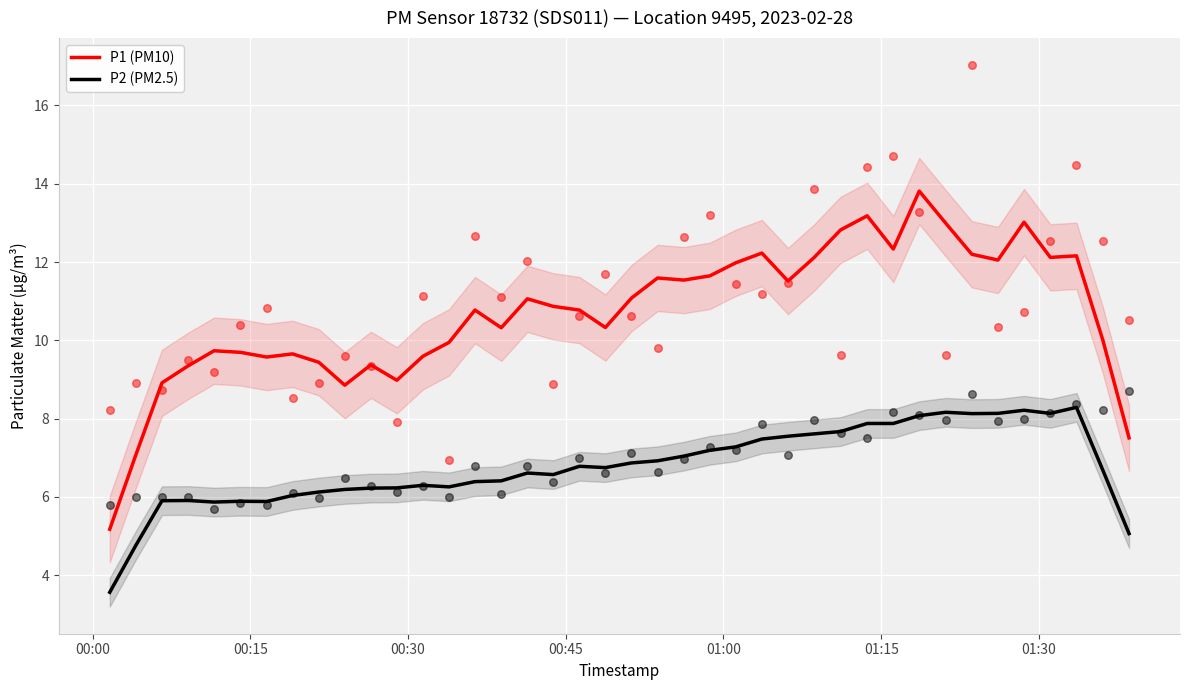

Which series has the widest spread of Y values?

P1 (PM10)